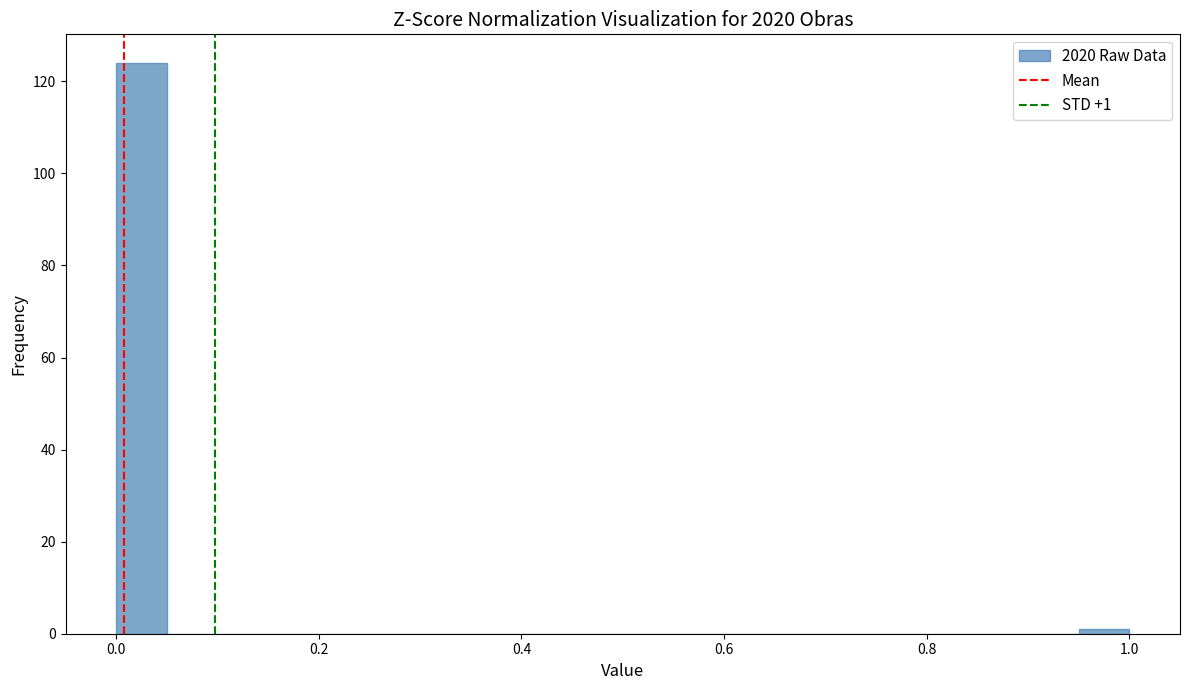

Read against the x-axis, roughly where is the centre of the tallest bar?

0.02